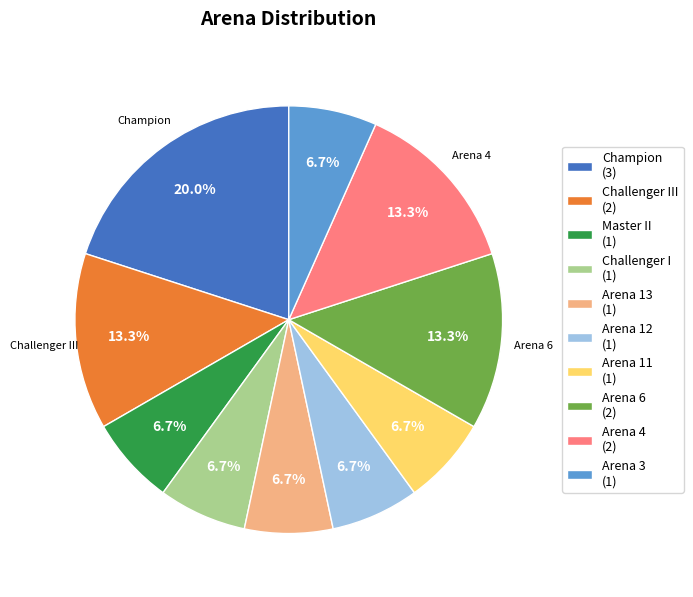

How many segments does this pie chart have?

10